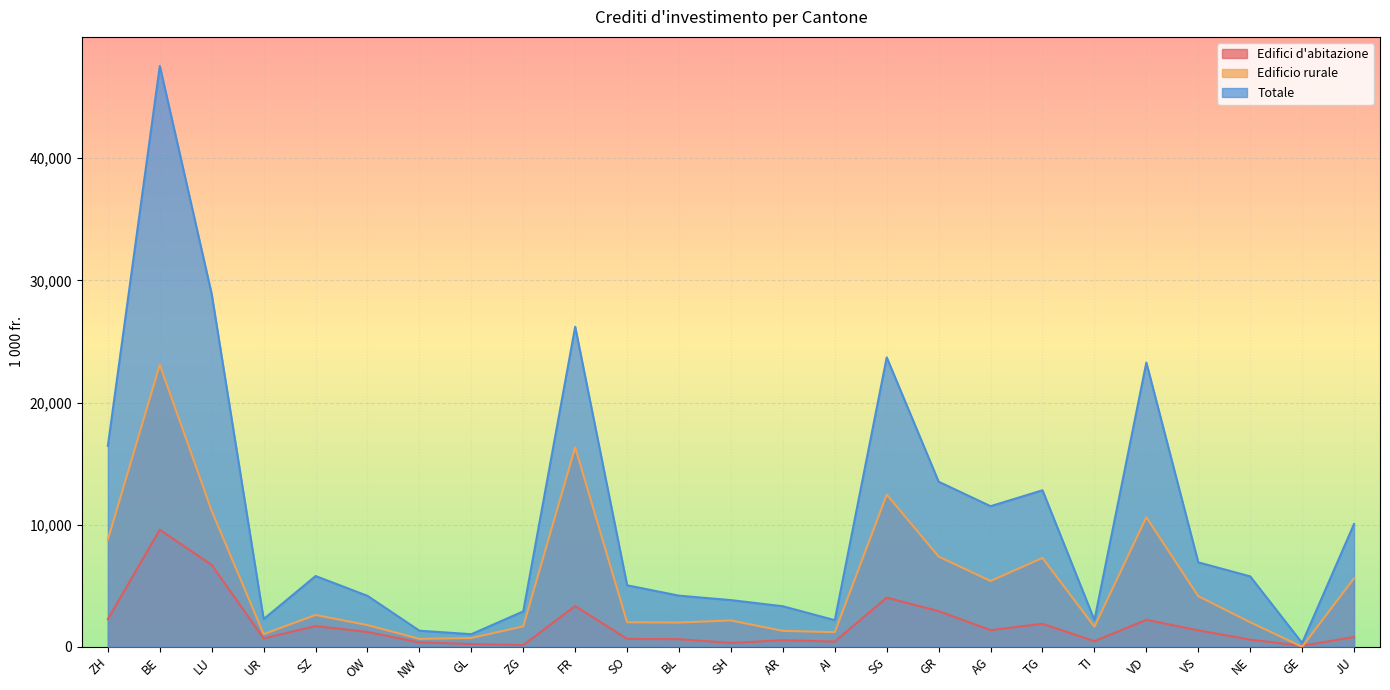

How many values in Edificio rurale are above zero?

24